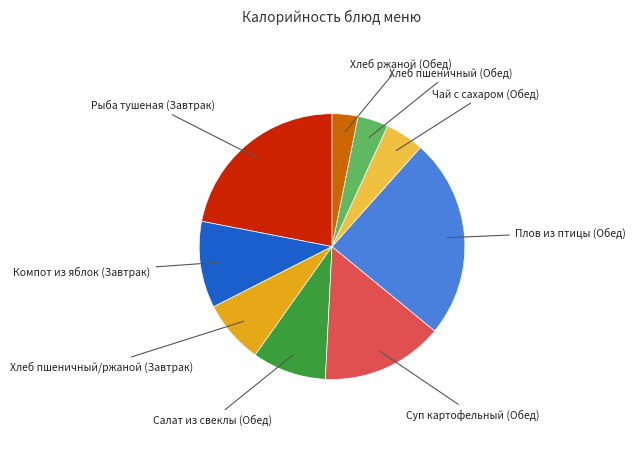

Is there any slice that represents more than half of the pie?

No